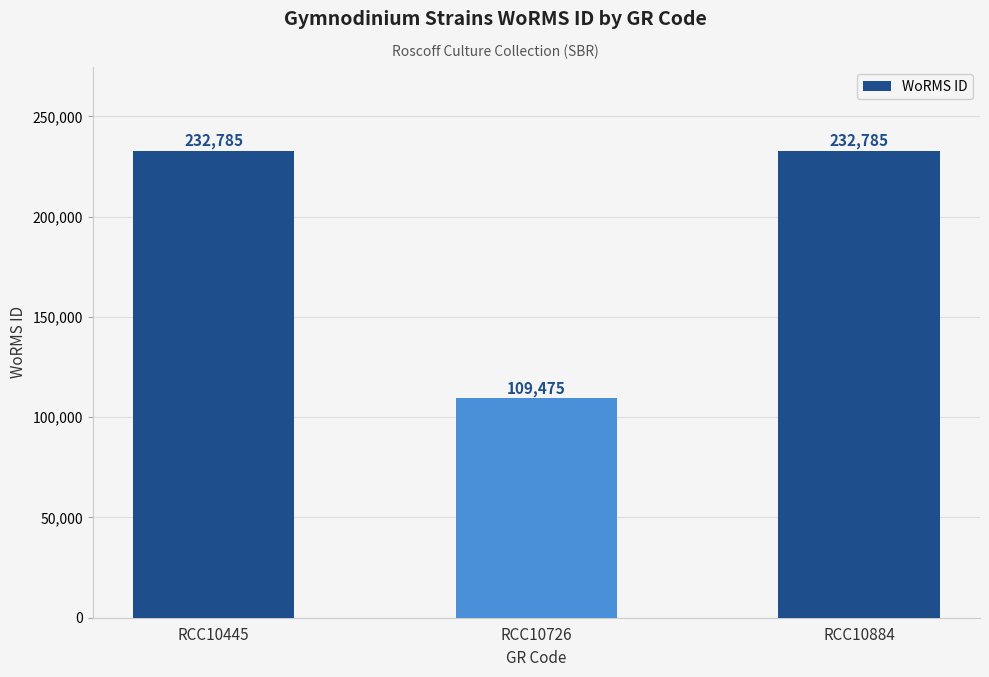

What is the average value?

191682